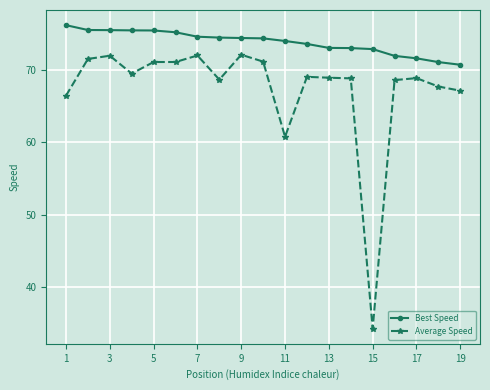

Which series has the largest total across all categories?

Best Speed